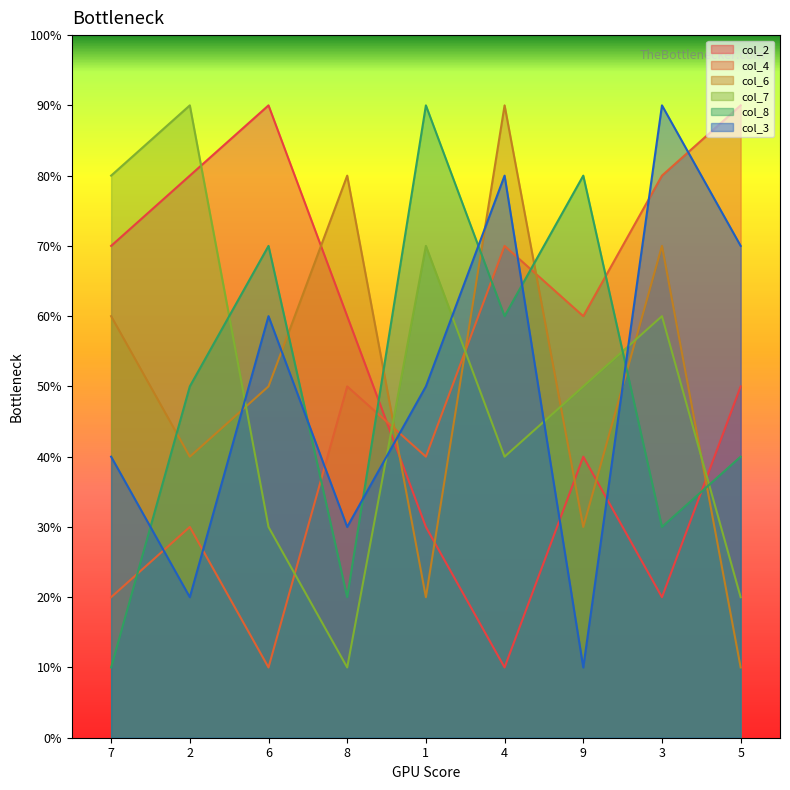

How many lines are shown in the chart?

6